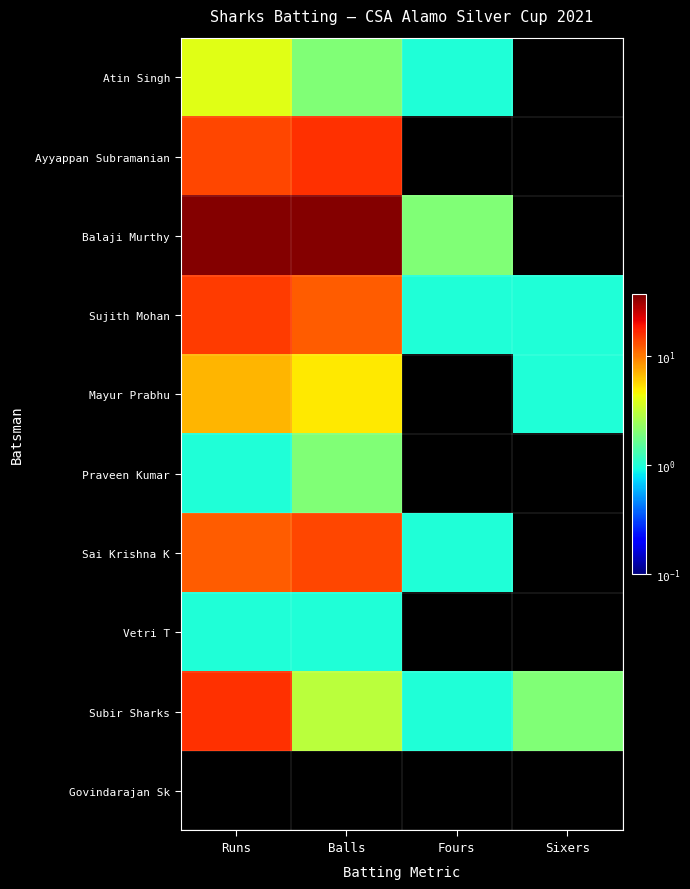

Which series has the largest total across all categories?

Balaji Murthy